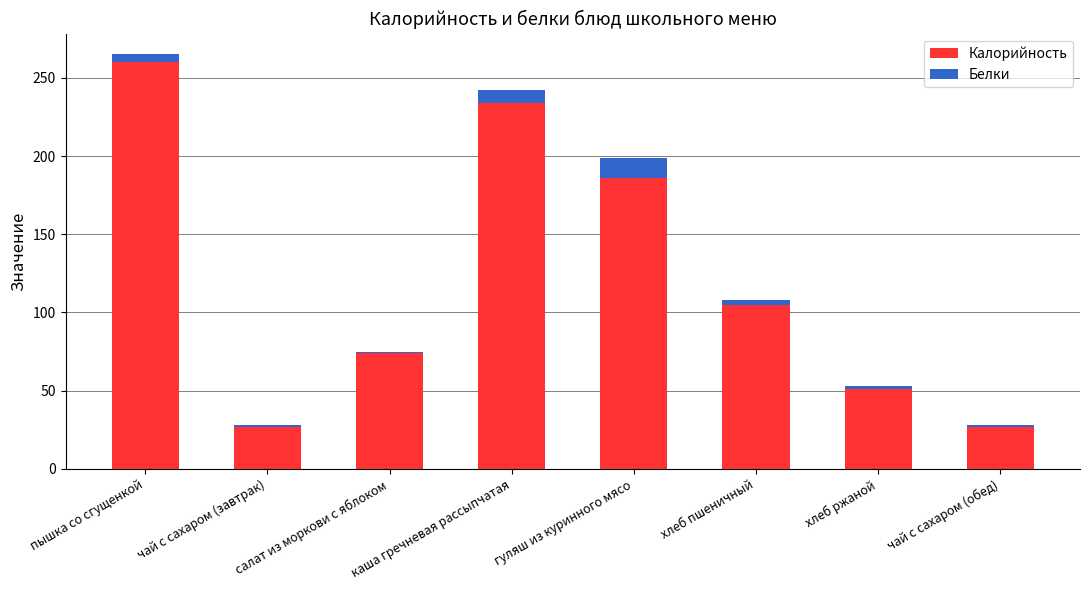

True or false: Калорийность has a value of 108 at салат из моркови с яблоком.

False